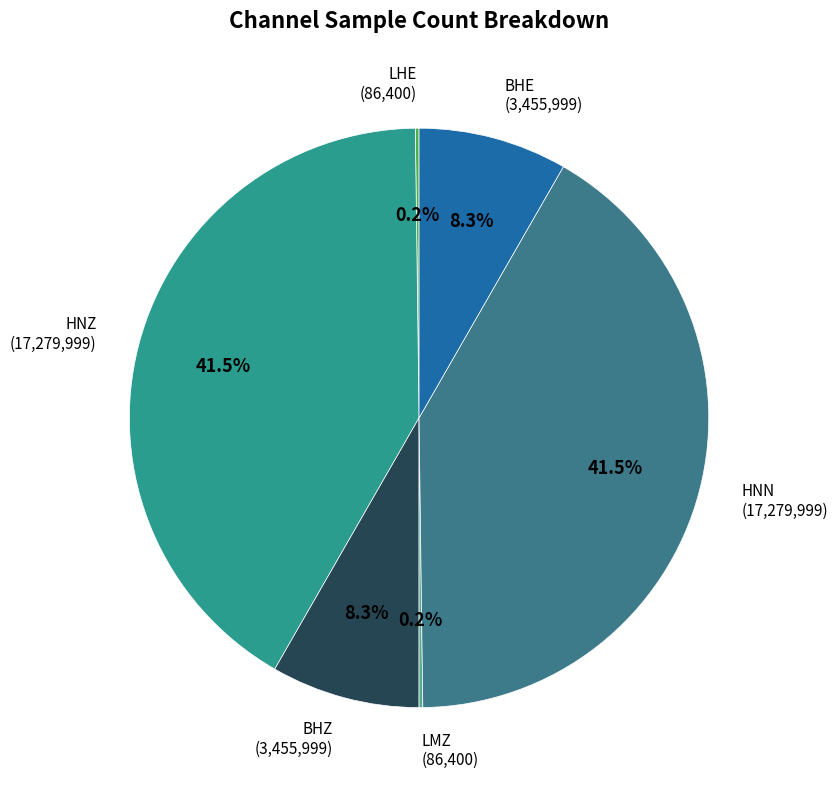

Is there a majority slice in this chart?

No